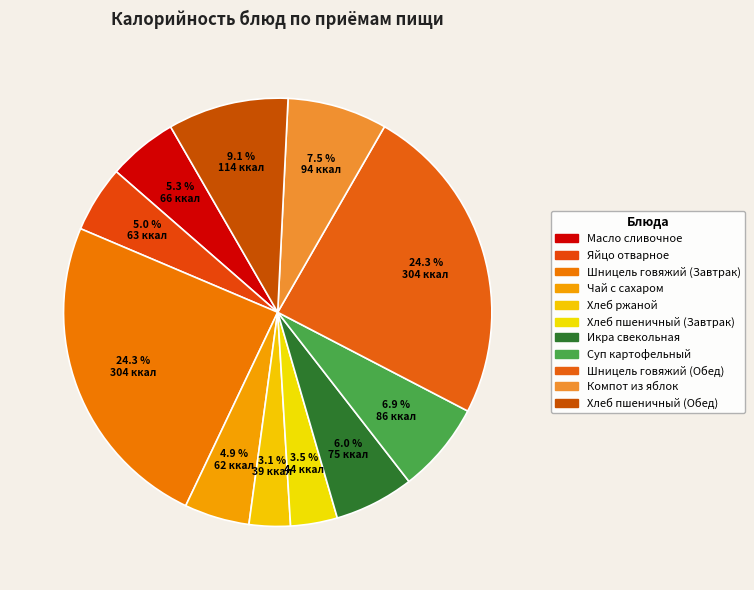

Which category has the smallest portion of the pie?

Хлеб ржаной